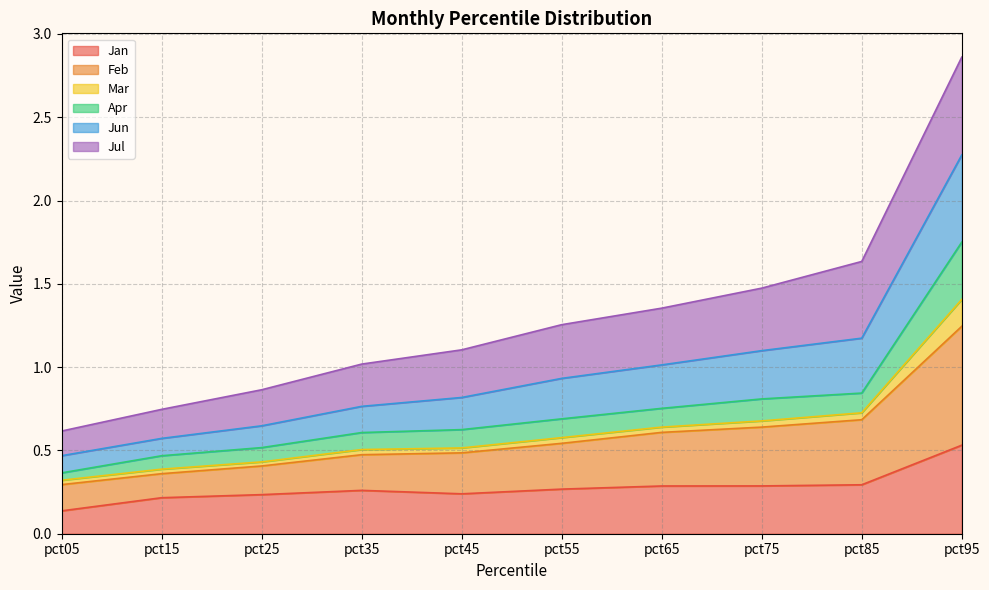

At which label does Jan reach its minimum?

pct05